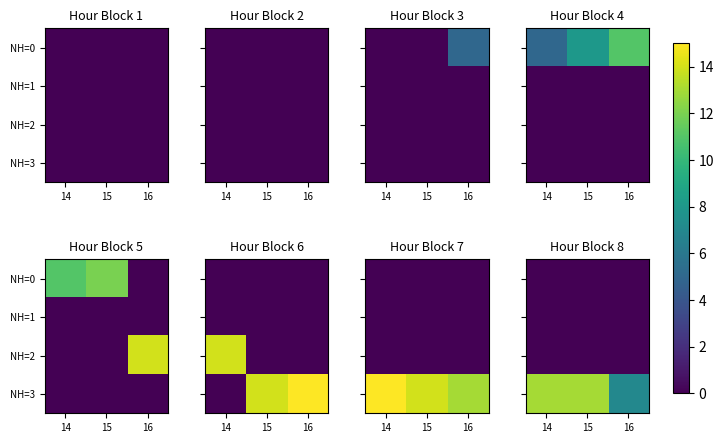

True or false: NH=3 has a value of 11 at 16.

False